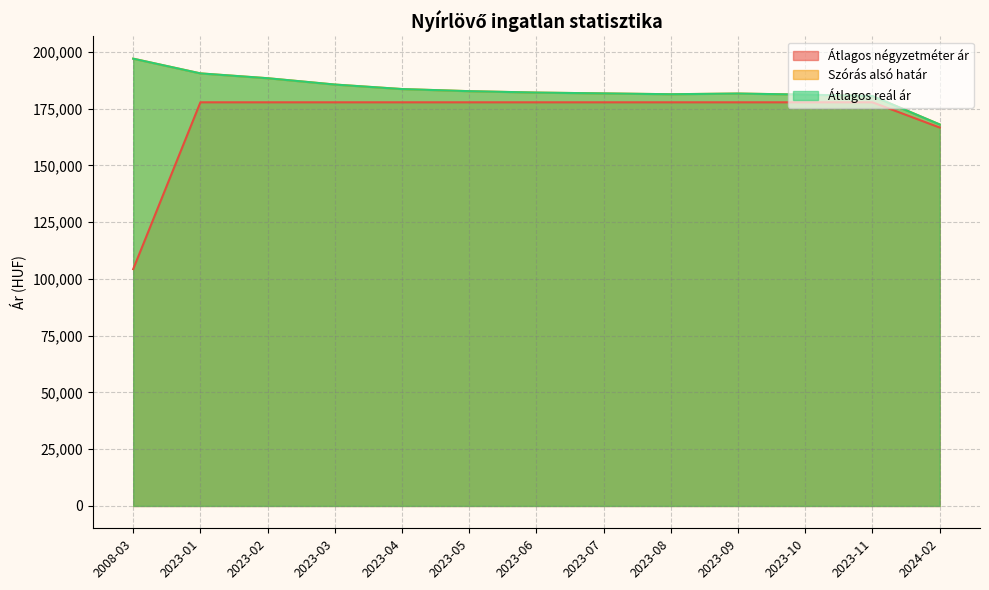

What position from the left is 2023-09?

10